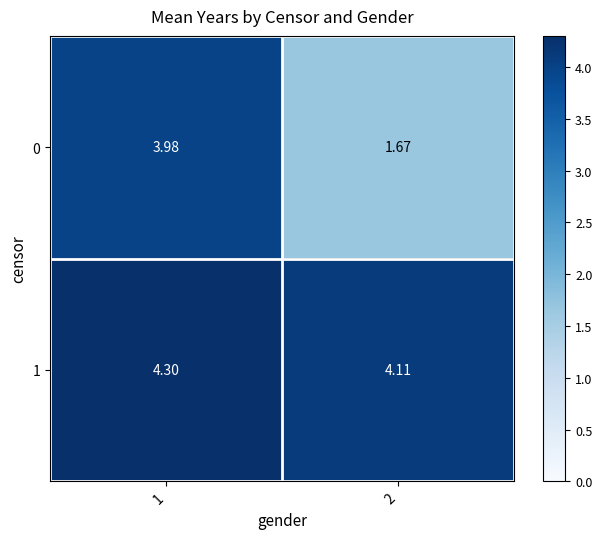

Is the value of 0 at 2 greater than the value of 1 at 1?

No